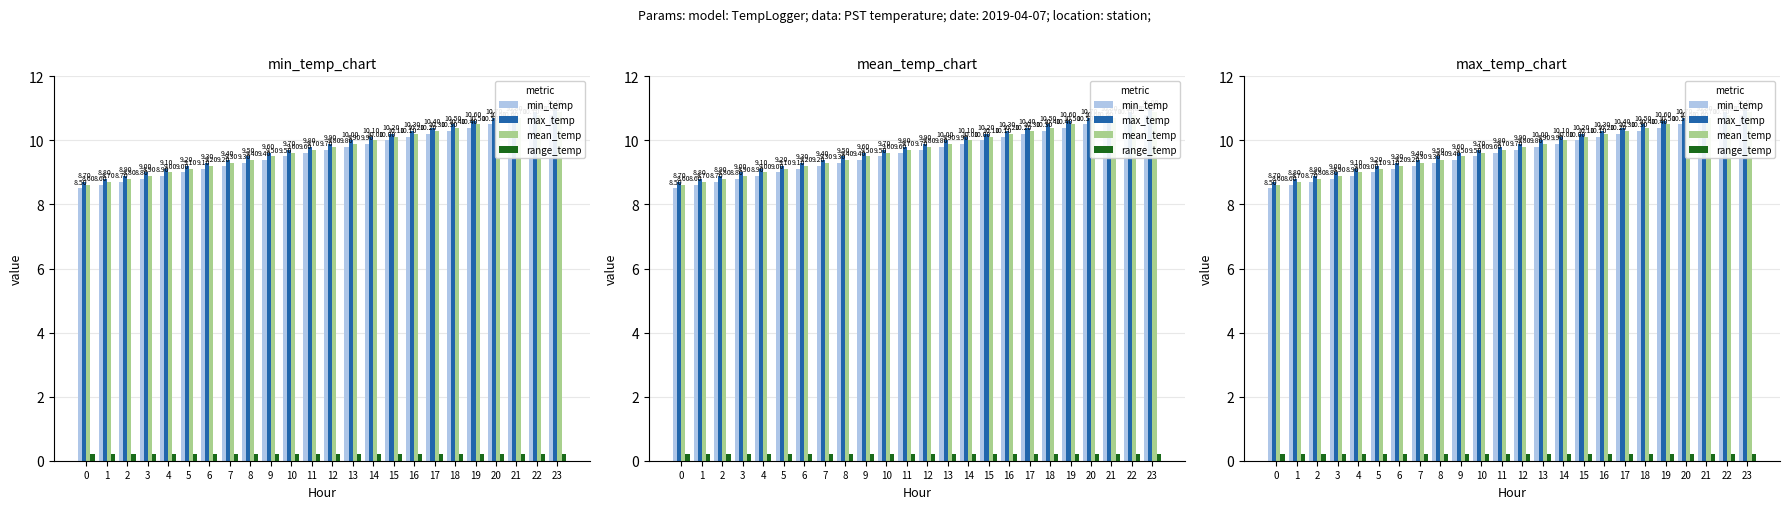

The min_temp series shows 4.9 at 3. True or false?

False